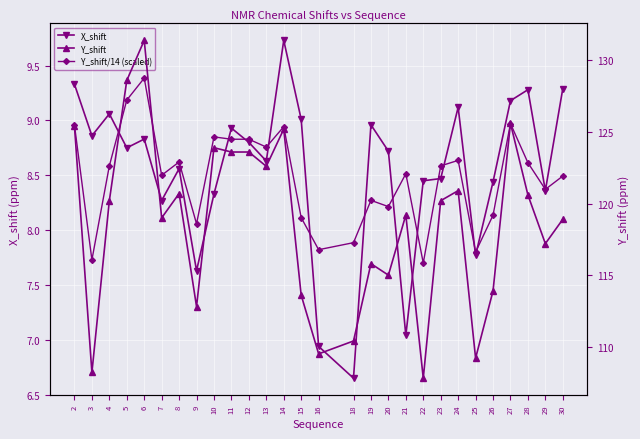

What is the total value across all series at 26?

130.5